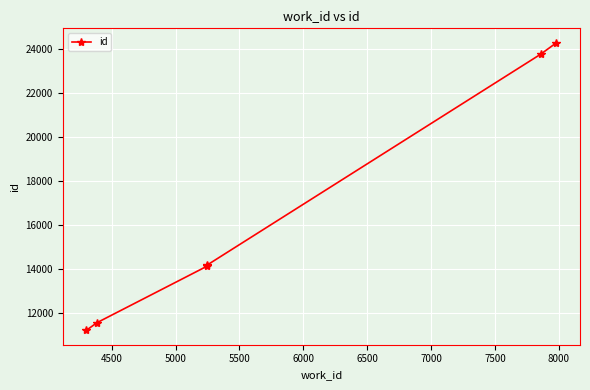

What is the smallest value displayed?

11230